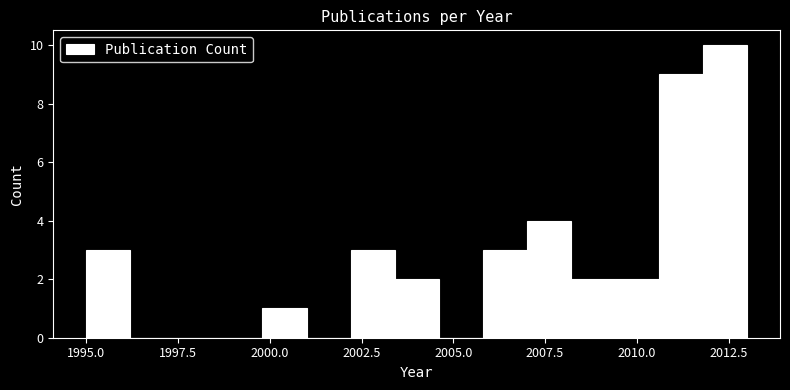

Around what value on the x-axis is the tallest bar? Give the approximate position of its centre, as read against the axis.

2012.5